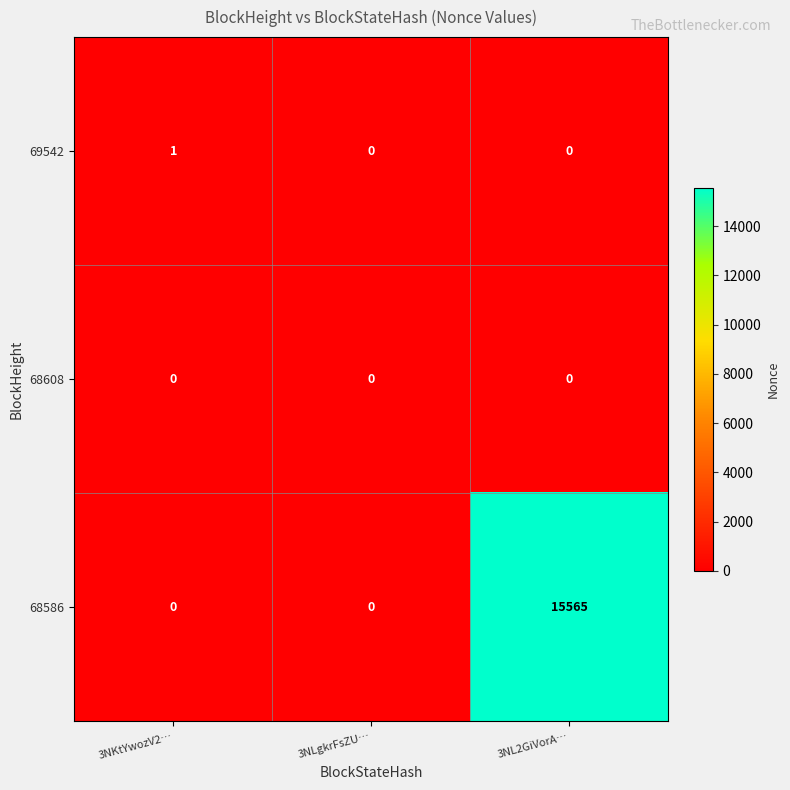

The 68608 series shows 0 at 3NKtYwozV2…. True or false?

True